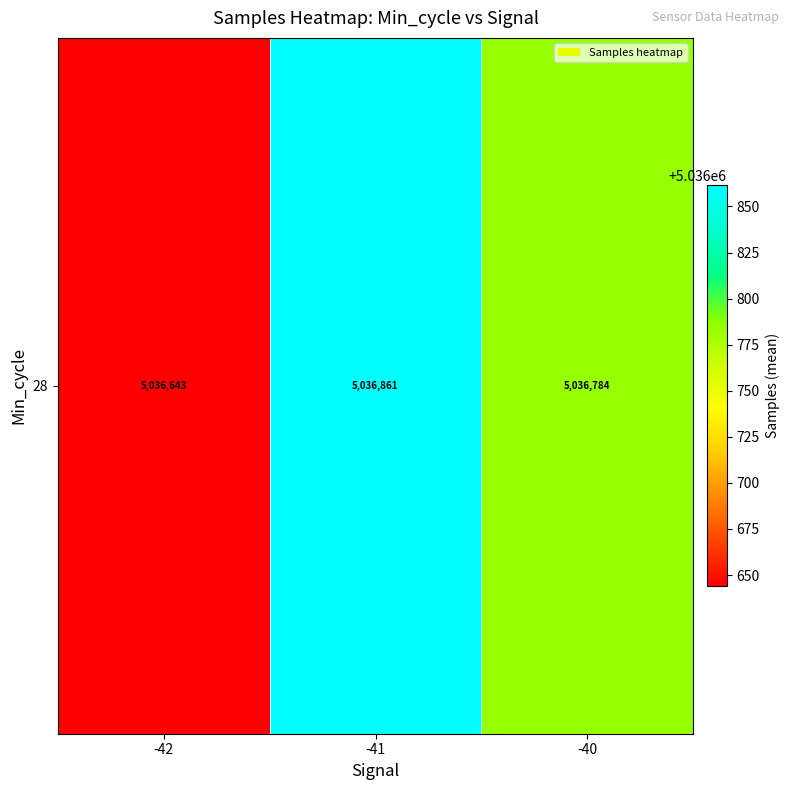

True or false: the data shows 1955431.1 at -42.

False